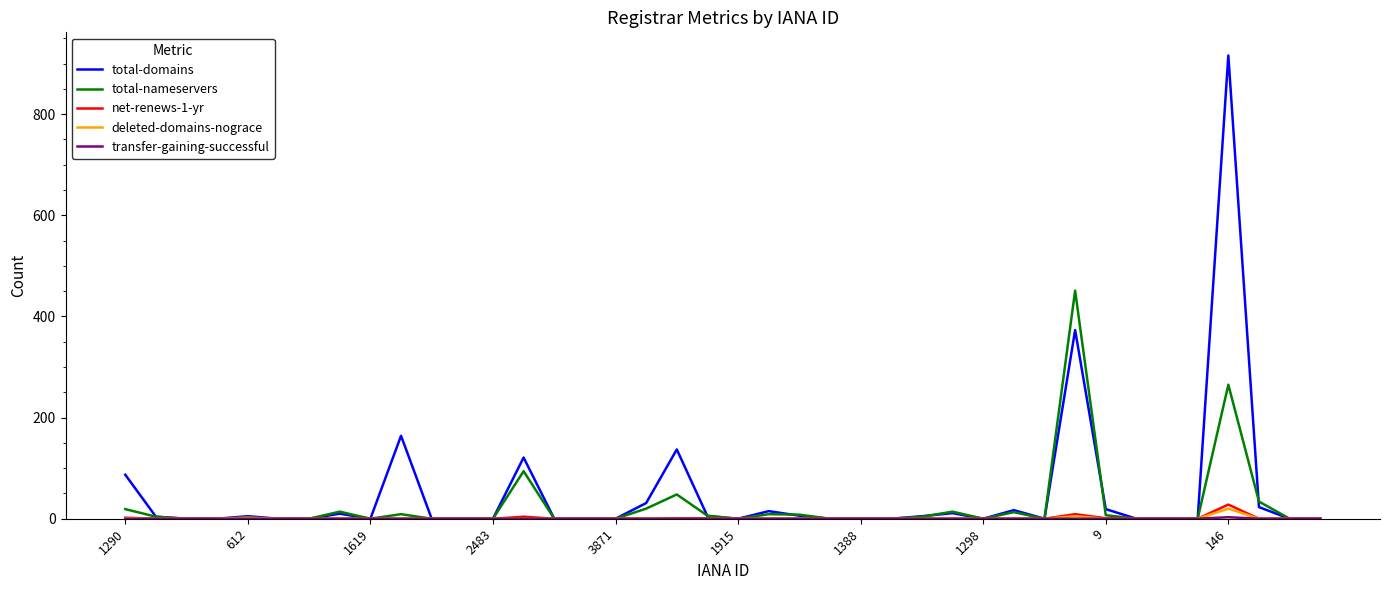

What is the maximum value shown in the chart?

916